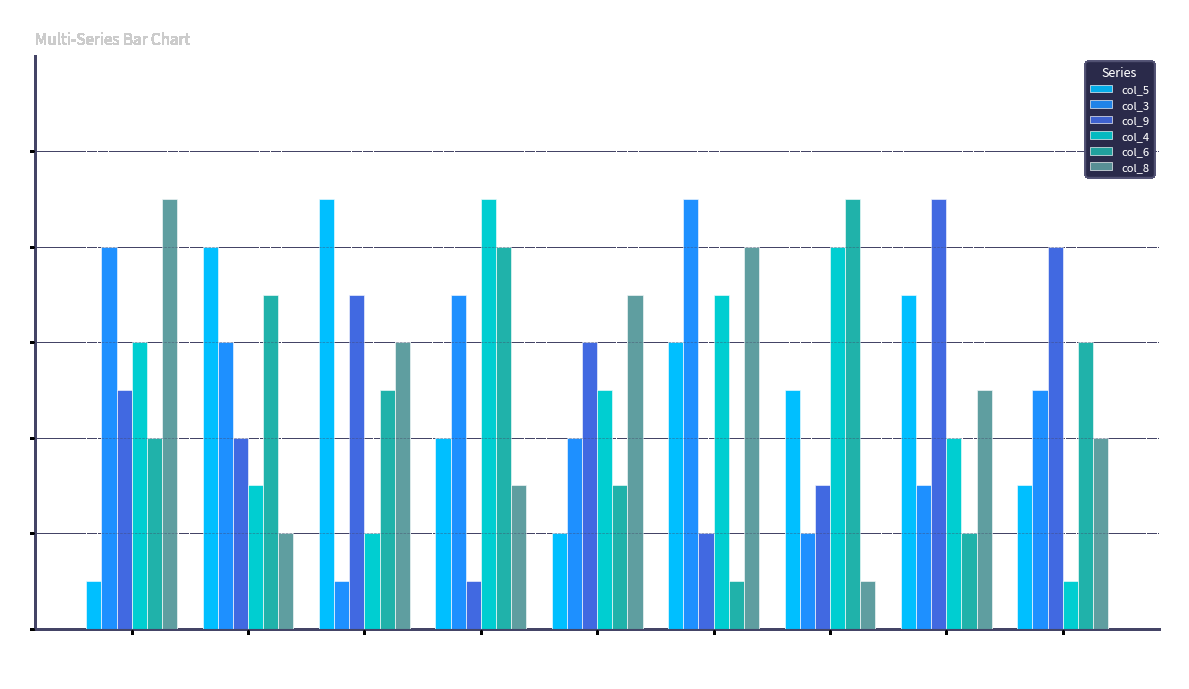

What is the total value across all series at 8?

30